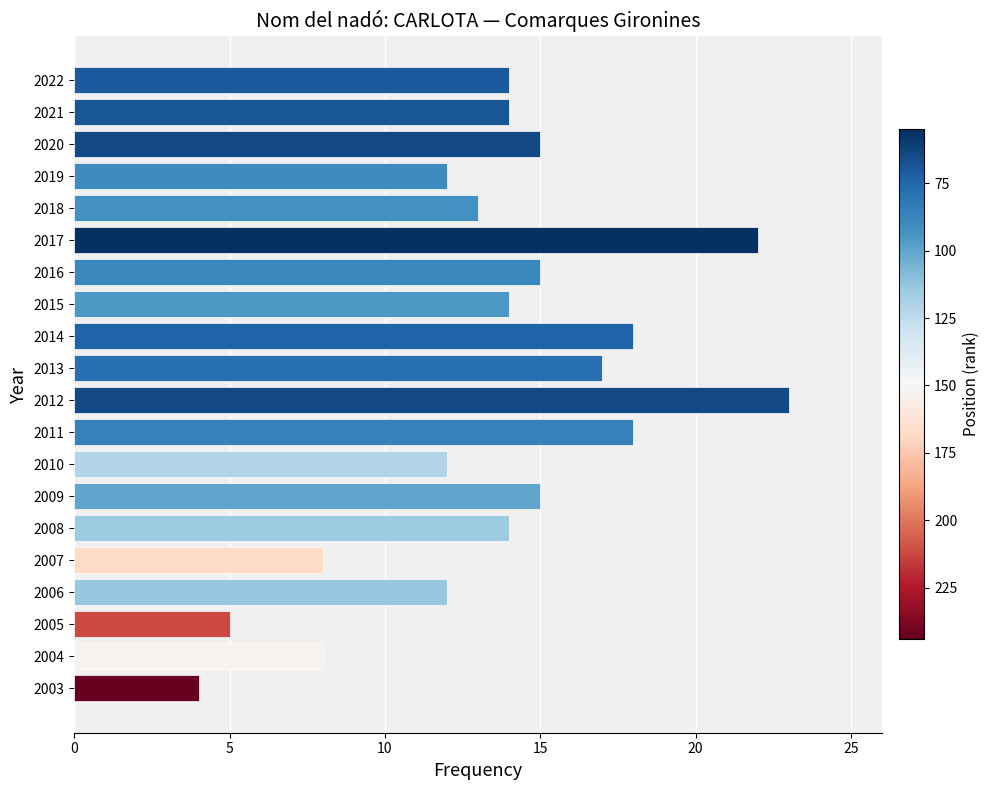

What value does the data have at 2010?

12